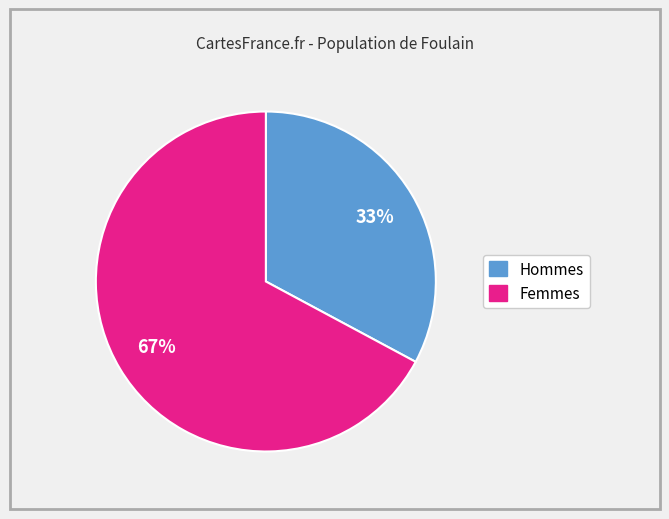

Is there any slice that represents more than half of the pie?

Yes